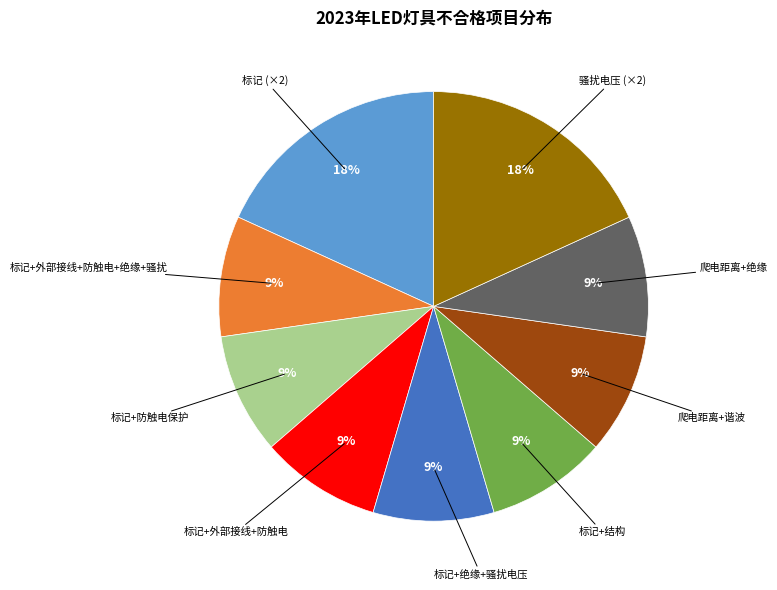

To the nearest percent, what is the difference between the largest and smallest slice percentages?

9%